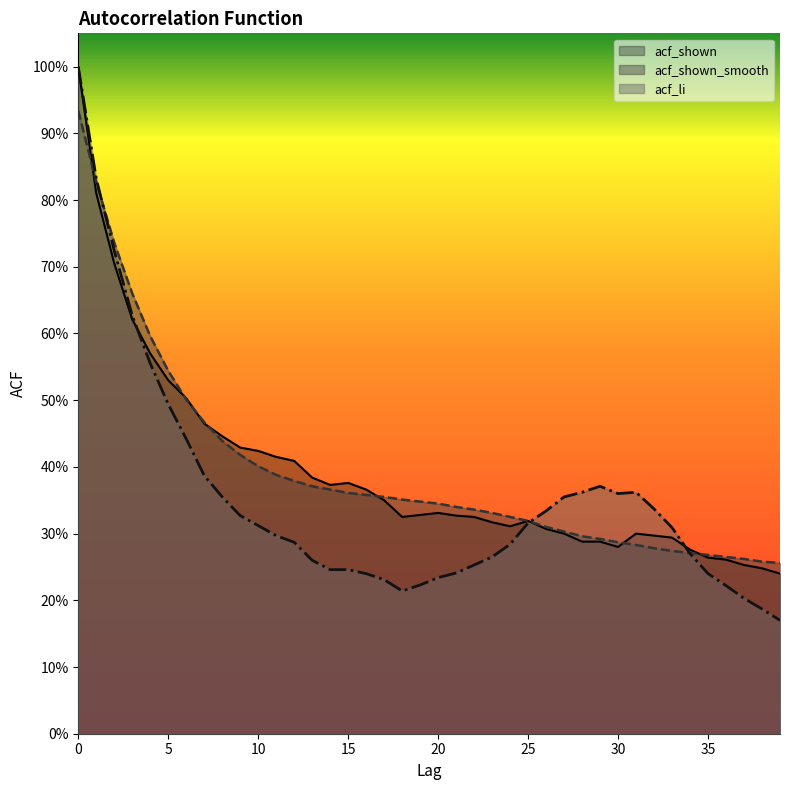

How many intersections are there between acf_shown and acf_shown_smooth?

7